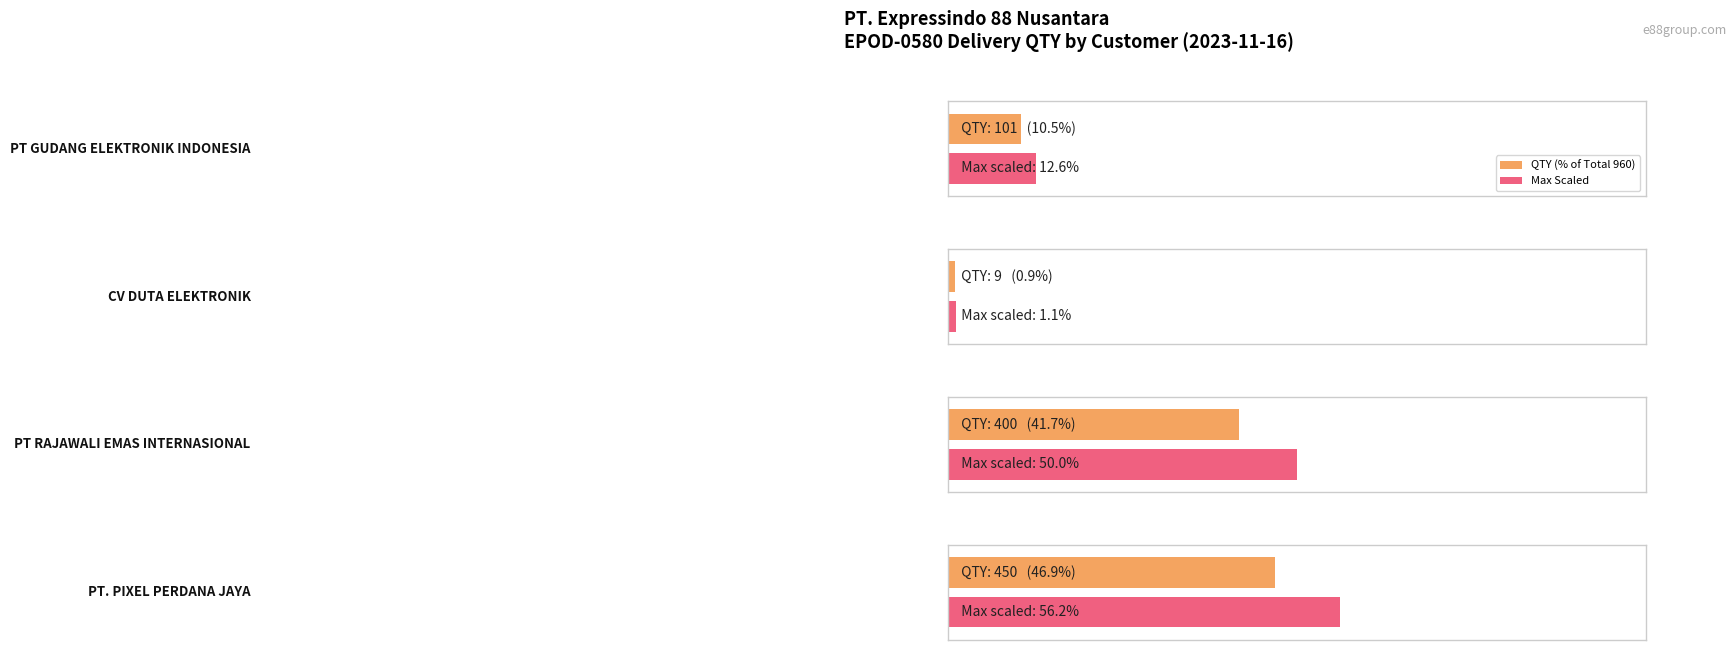

What is the sum of all values?

960